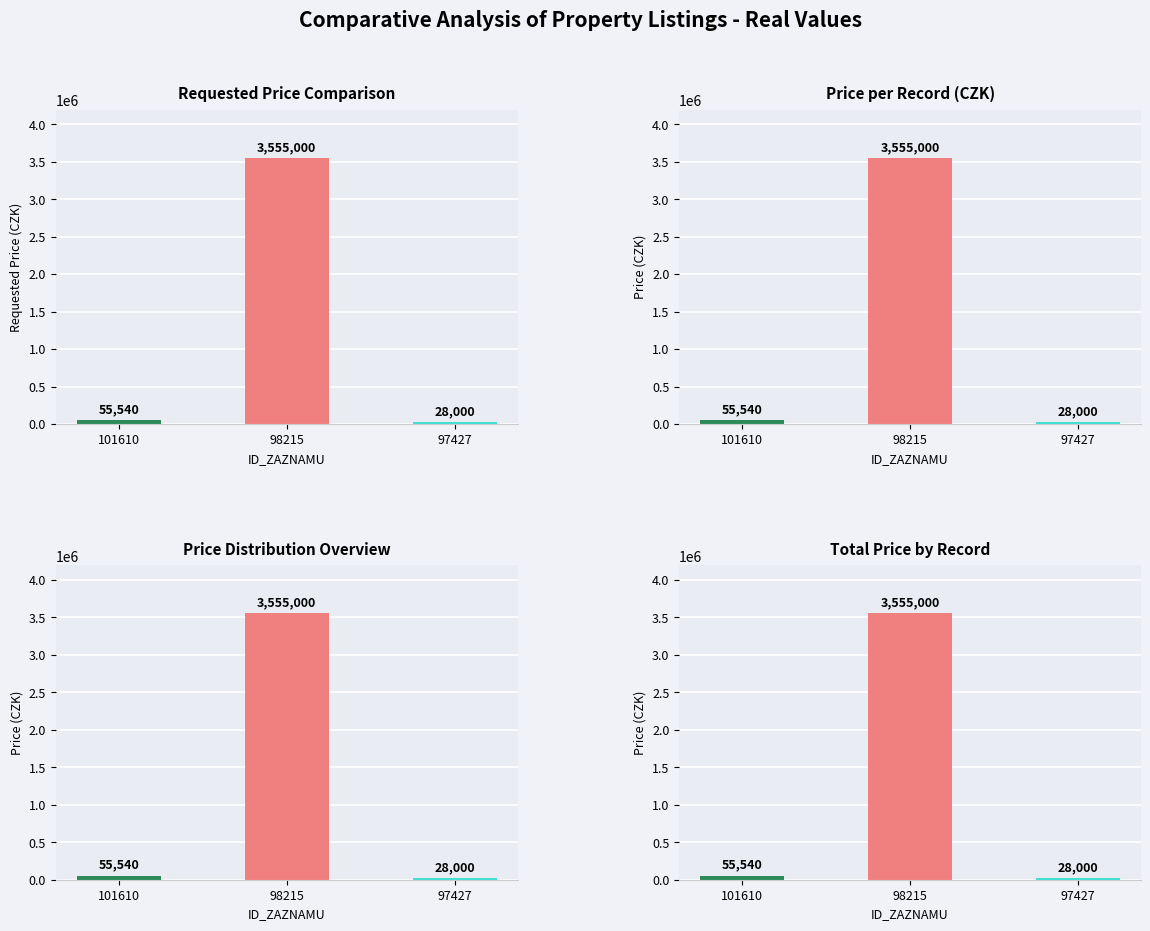

What is the sum of the values at 97427 and 101610?

83540